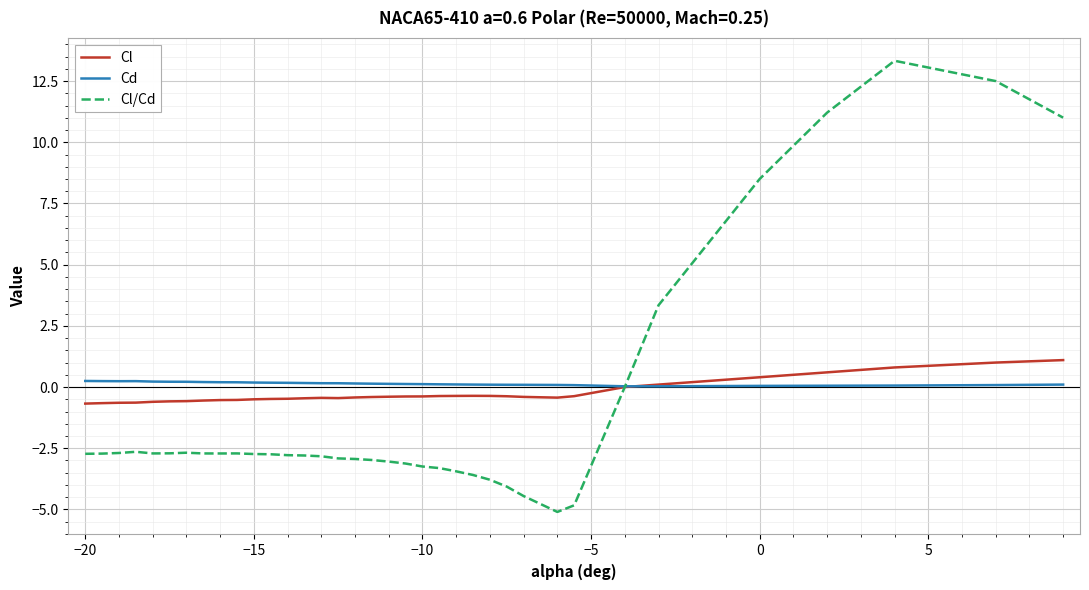

List the series in order of their peak value, highest first.

Cl/Cd, Cl, Cd